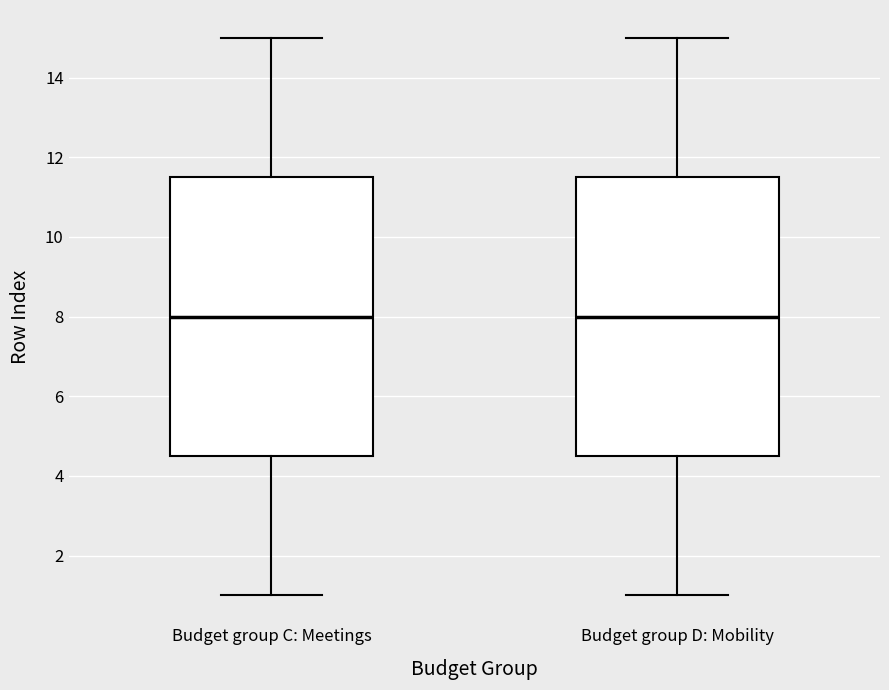

Reading left to right, transcribe this box plot: for each box, give where its median line is, the range the box spans, and where its two whiskers end, as read against the y-axis. The values are not printed on the chart, so give them approximately, as read against the axis.

Budget group C: Meetings: median 8.0, box 4.6 to 11.6, whiskers 1.0 to 15.0
Budget group D: Mobility: median 8.0, box 4.6 to 11.6, whiskers 1.0 to 15.0